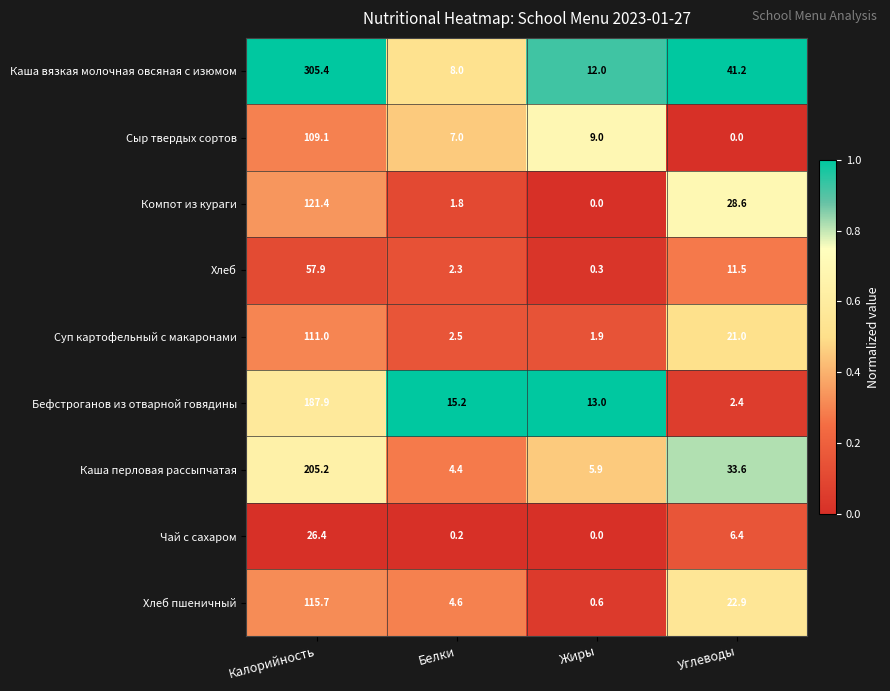

What is the maximum value for Суп картофельный с макаронами?

111.0